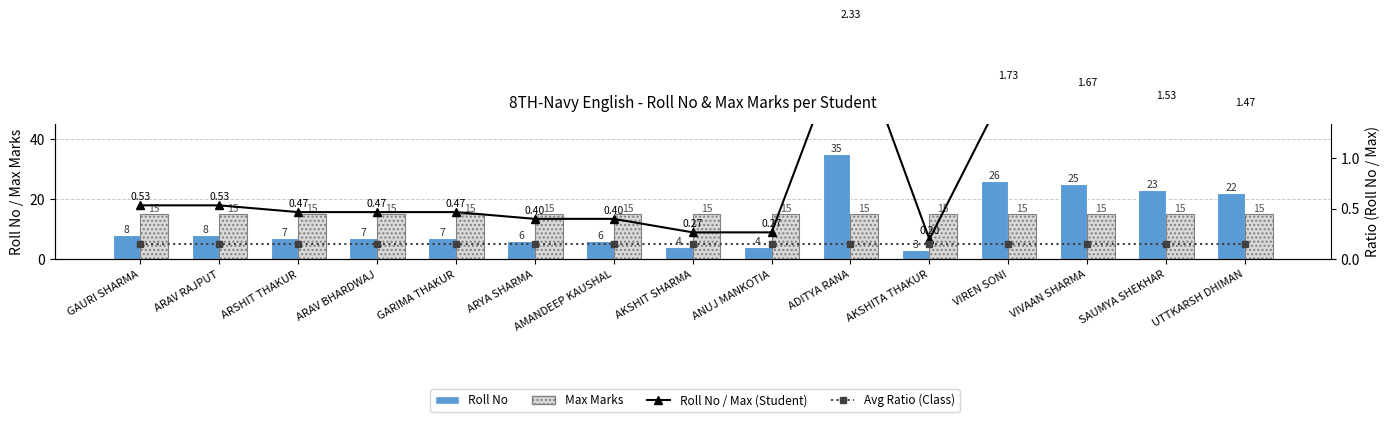

What value does the Avg Ratio (Class) series have at ANUJ MANKOTIA?

0.2